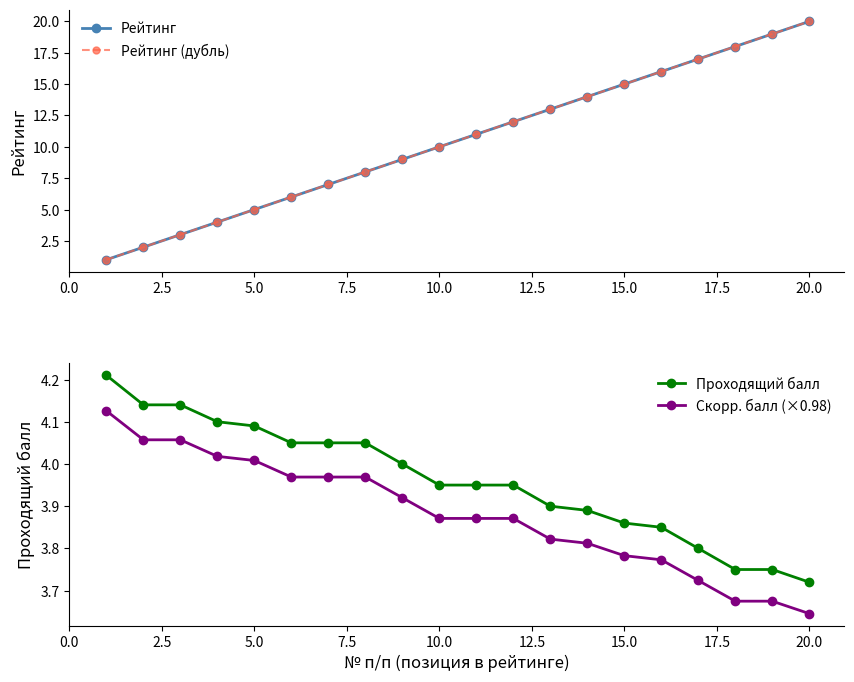

Where is Скорр. балл (×0.98) nearest to the value 3?

20.0